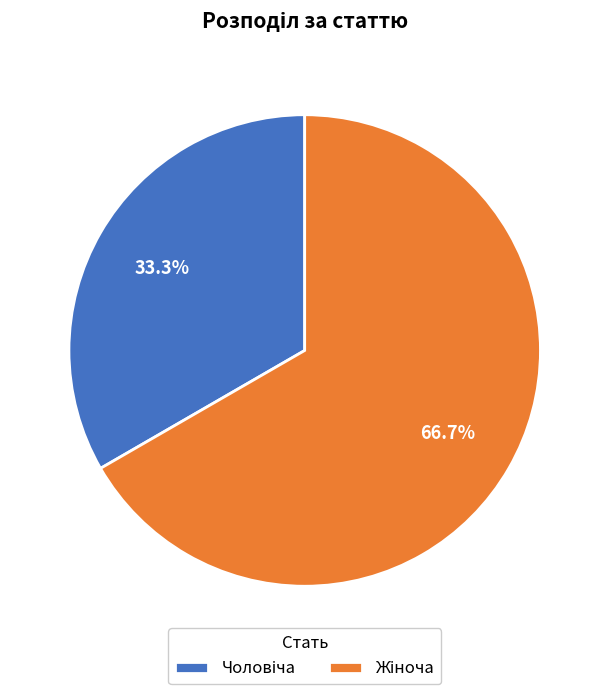

Is there any slice that represents more than half of the pie?

Yes